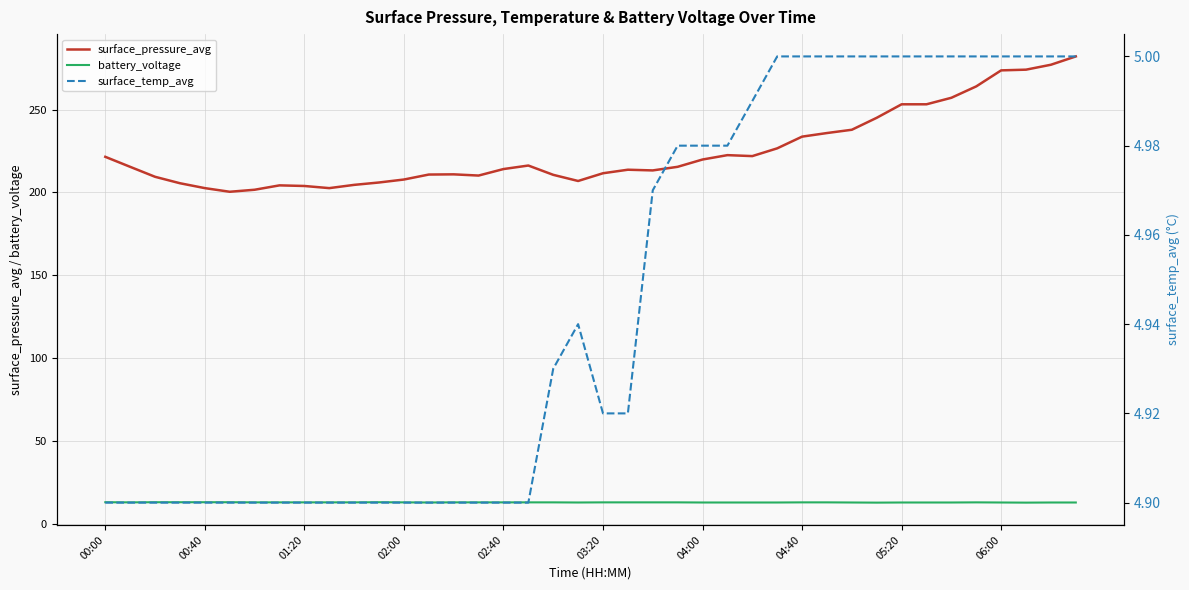

What is the highest value of the surface_pressure_avg series?

282.1